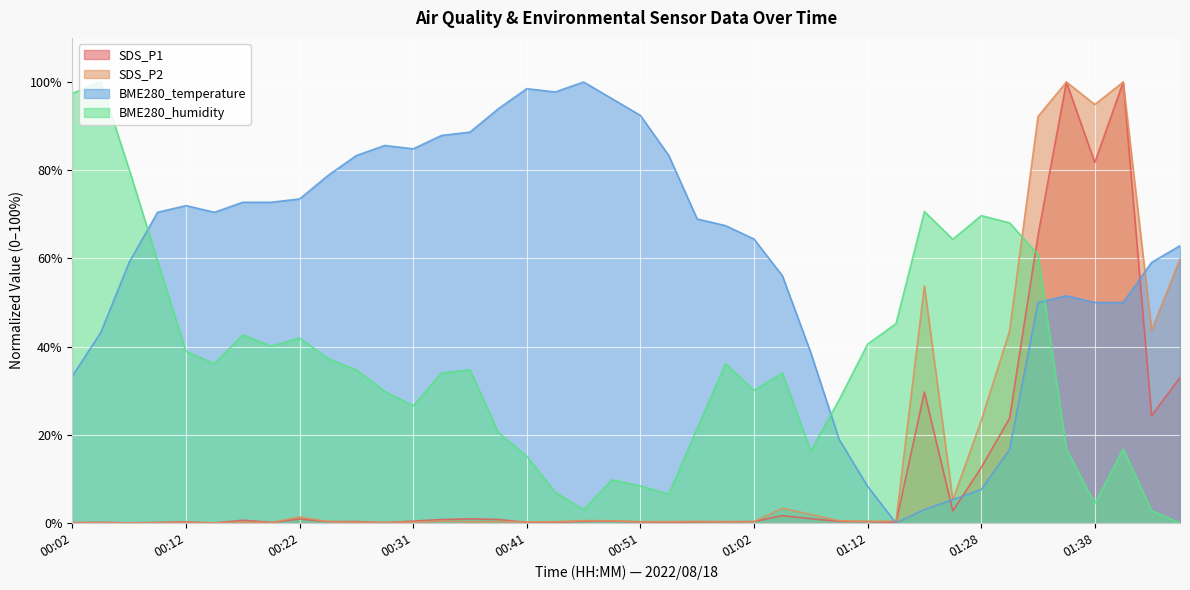

Which series has the widest spread of values?

SDS_P1